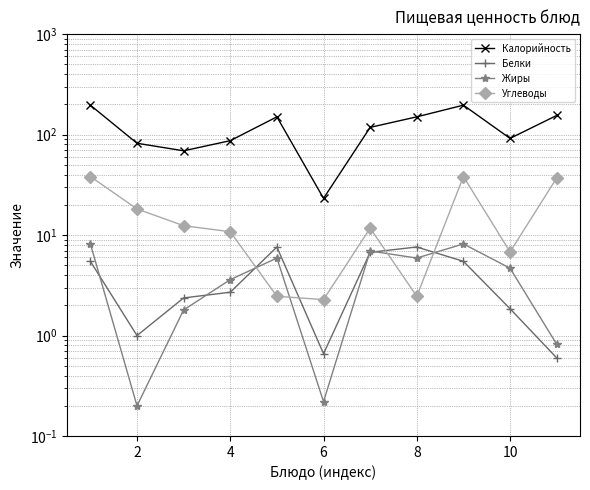

What is the minimum value for Жиры?

0.2